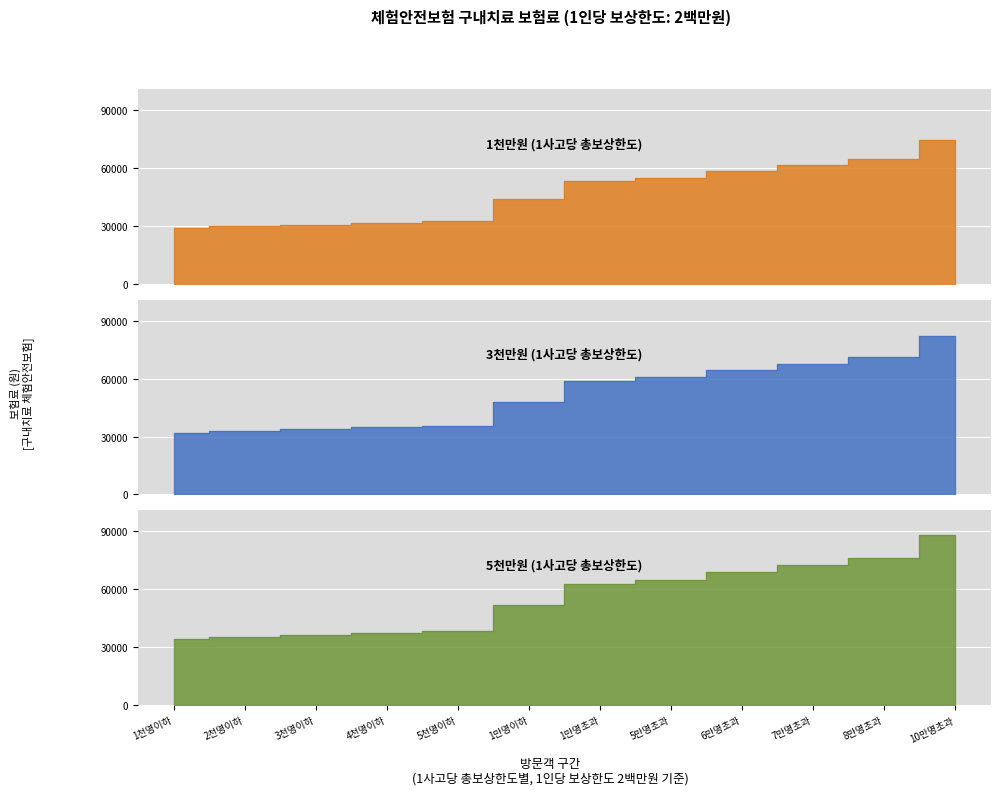

What is the value of the 1천만원 point at the 10th from the left?

61500